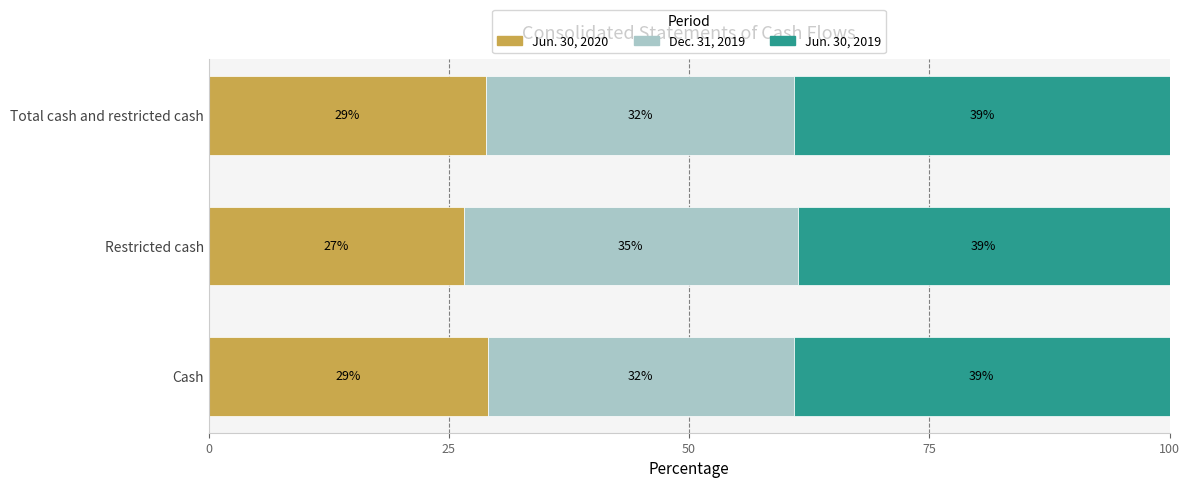

What is the total value across all series at Total cash and restricted cash?

100.0